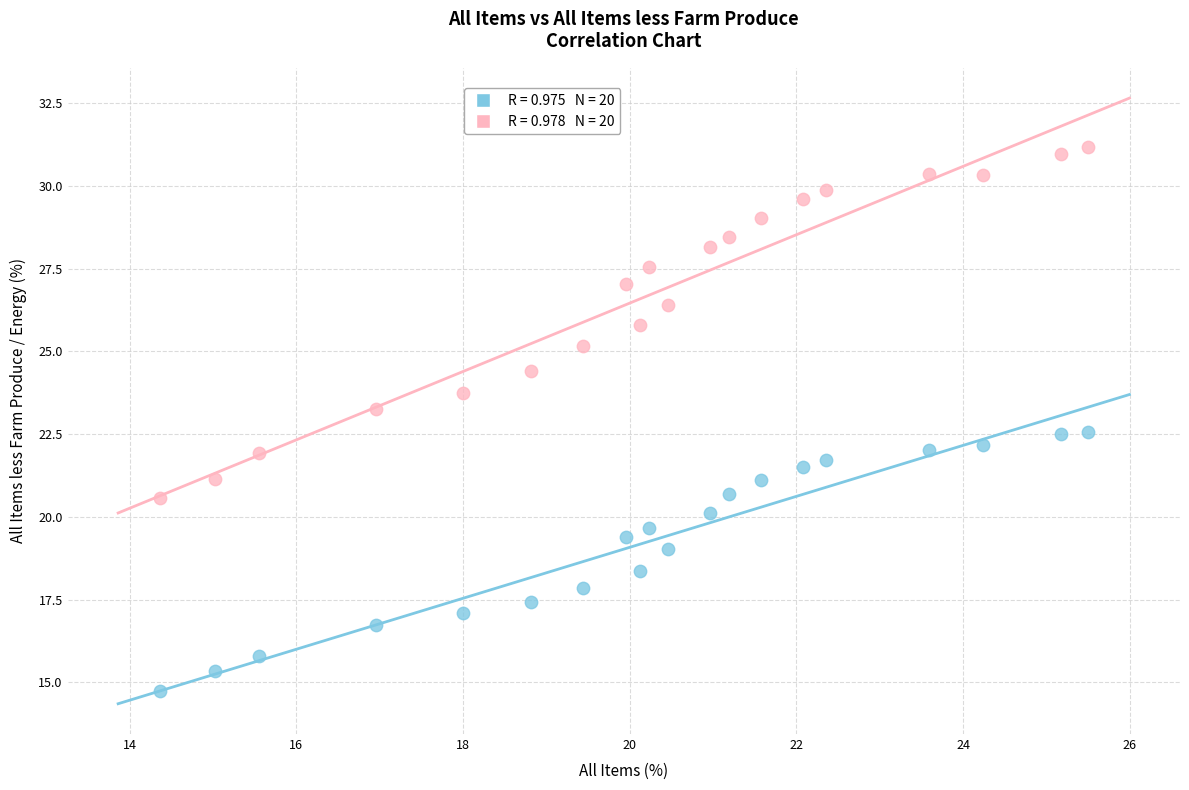

Across all data points, what is the range of X values (max minus min)?

11.1